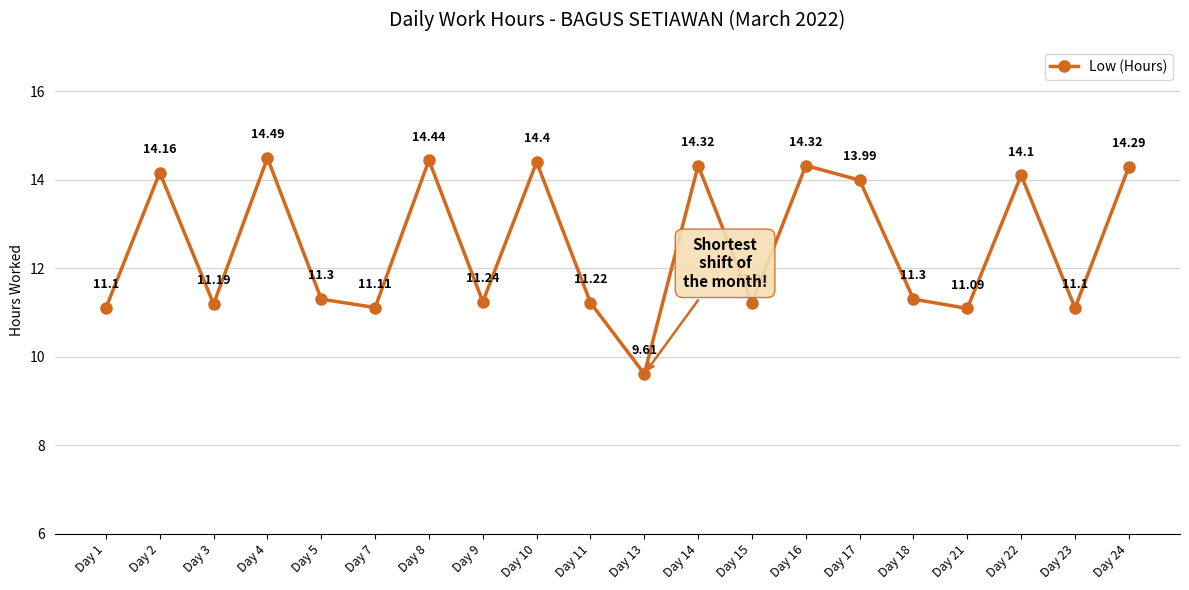

True or false: the data shows 14.4 at Day 8.

True